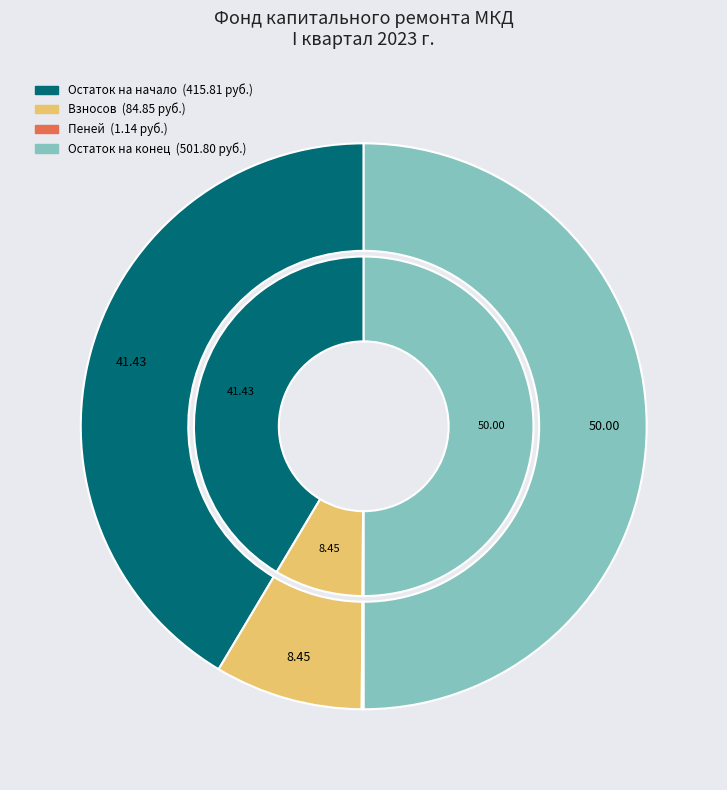

Count the number of slices in the pie.

7